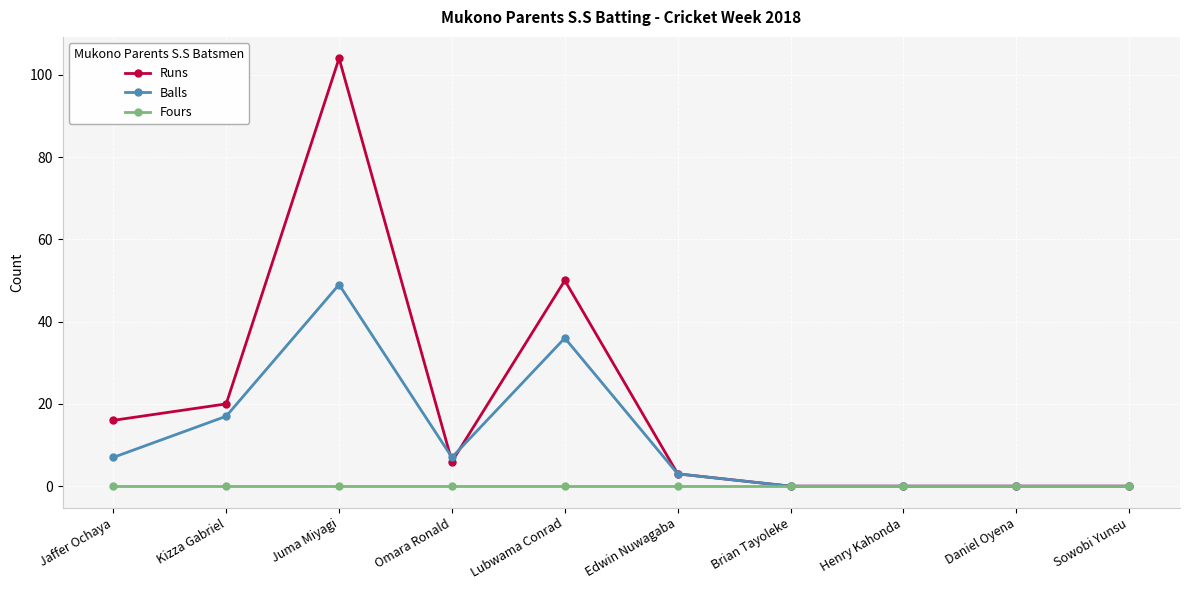

True or false: Runs has a value of 104 at Juma Miyagi.

True